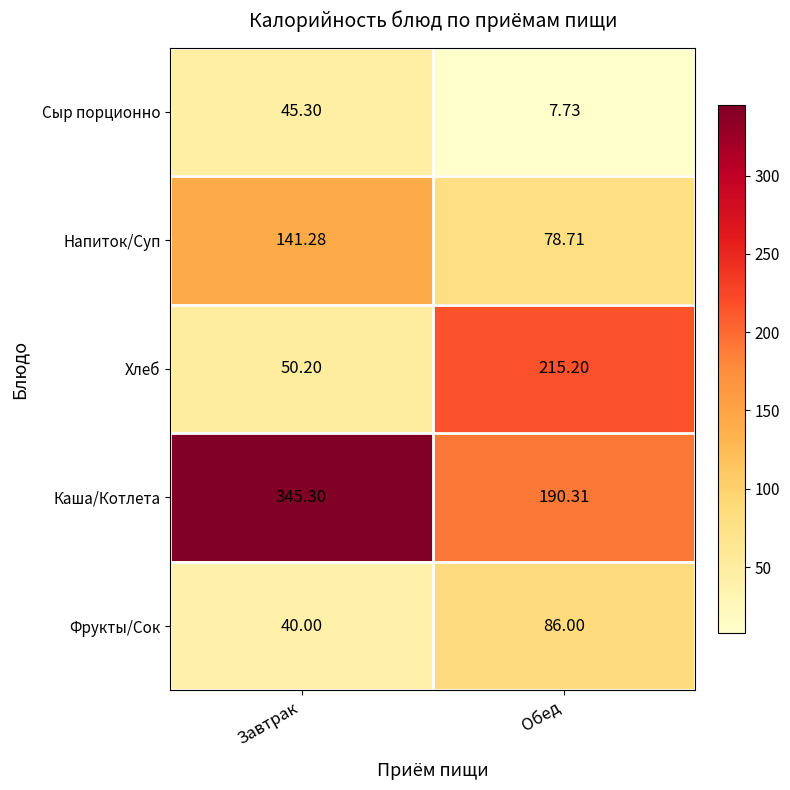

At which category is the sum across all series the highest?

Завтрак